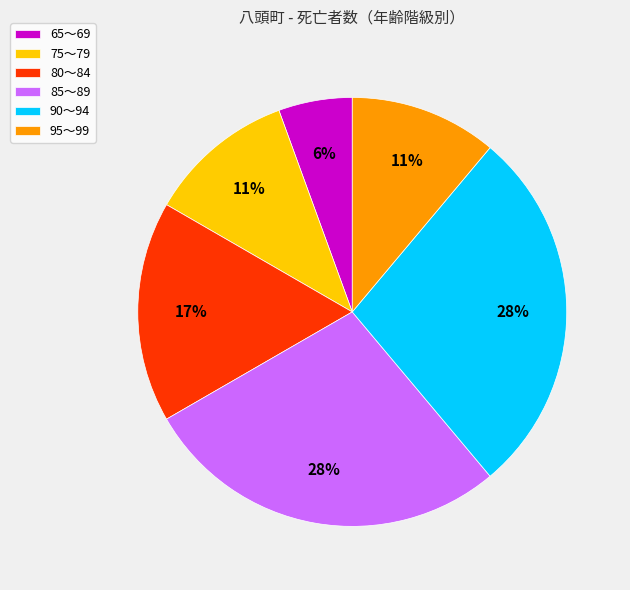

To the nearest percent, what is the difference between the largest and smallest slice percentages?

22%